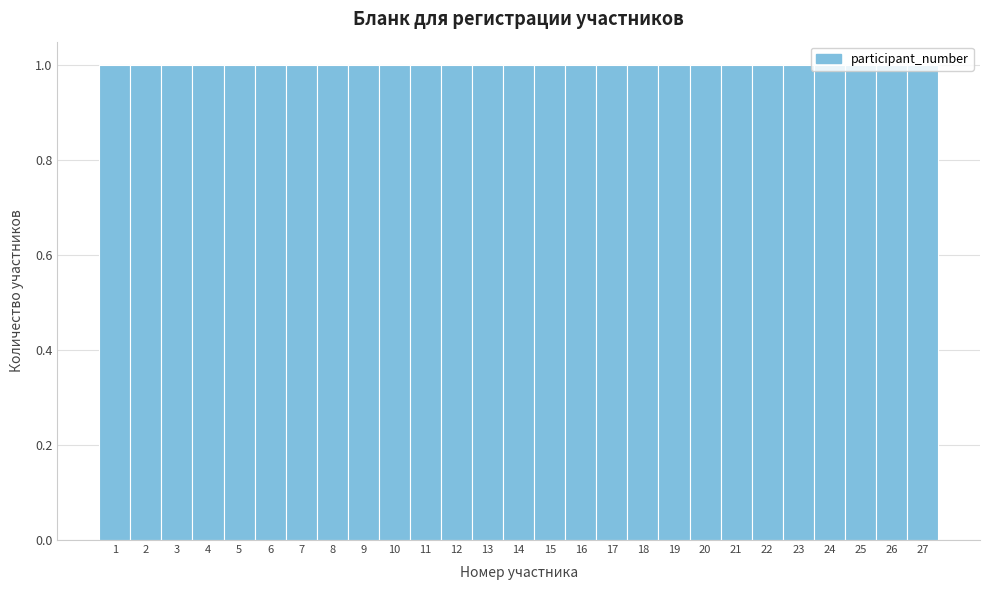

Reading left to right, transcribe this chart: for each bar, give the range it covers on the x-axis and its height. The values are not printed on the chart, so give them approximately, as read against the axis.

0.5 to 1.5: 1
1.5 to 2.5: 1
2.5 to 3.5: 1
3.5 to 4.5: 1
4.5 to 5.5: 1
5.5 to 6.5: 1
6.5 to 7.5: 1
7.5 to 8.5: 1
8.5 to 9.5: 1
9.5 to 10.5: 1
10.5 to 11.5: 1
11.5 to 12.5: 1
12.5 to 13.5: 1
13.5 to 14.5: 1
14.5 to 15.5: 1
15.5 to 16.5: 1
16.5 to 17.5: 1
17.5 to 18.5: 1
18.5 to 19.5: 1
19.5 to 20.5: 1
20.5 to 21.5: 1
21.5 to 22.5: 1
22.5 to 23.5: 1
23.5 to 24.5: 1
24.5 to 25.5: 1
25.5 to 26.5: 1
26.5 to 27.5: 1